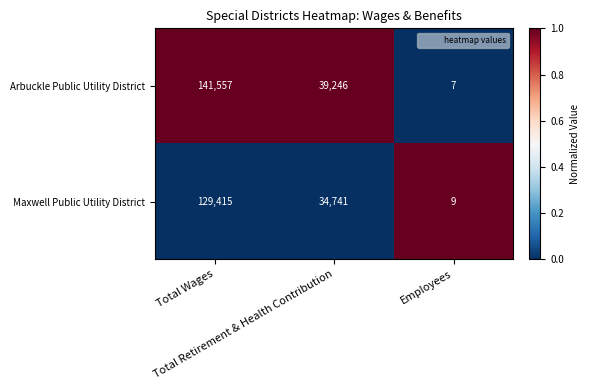

Which label corresponds to the largest value in the chart?

Total Wages